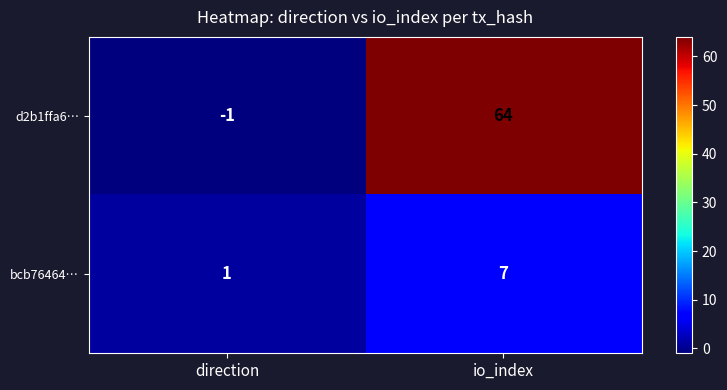

At how many categories does at least one series exceed 62?

1